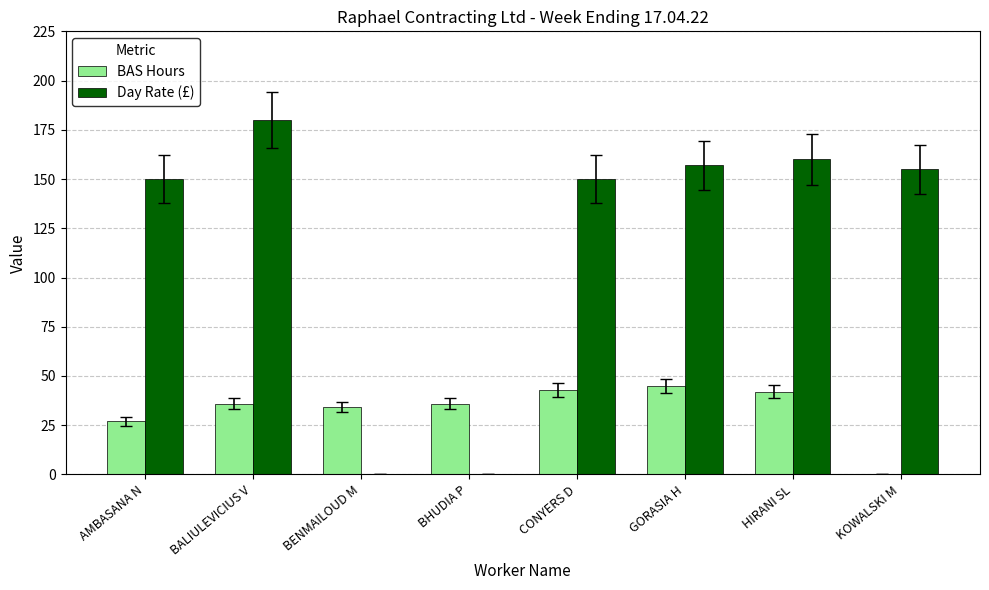

What is the spread (max minus min) of values at KOWALSKI M?

155.0